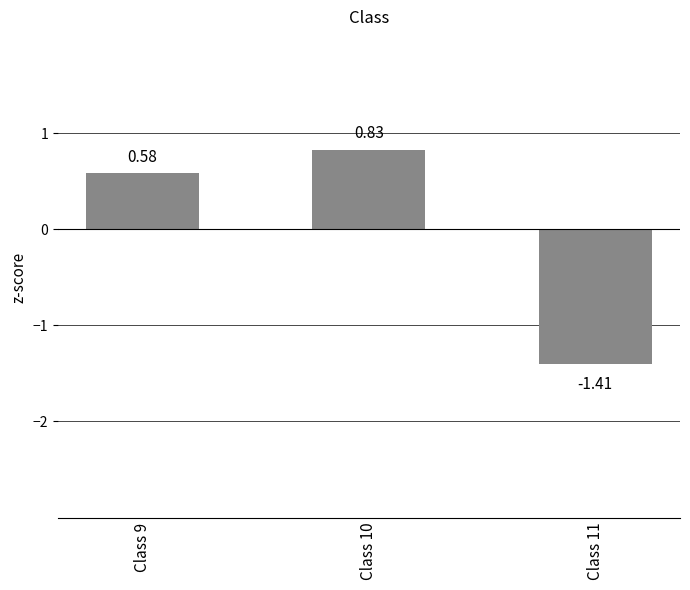

List the labels in order of value, largest first.

Class 10, Class 9, Class 11